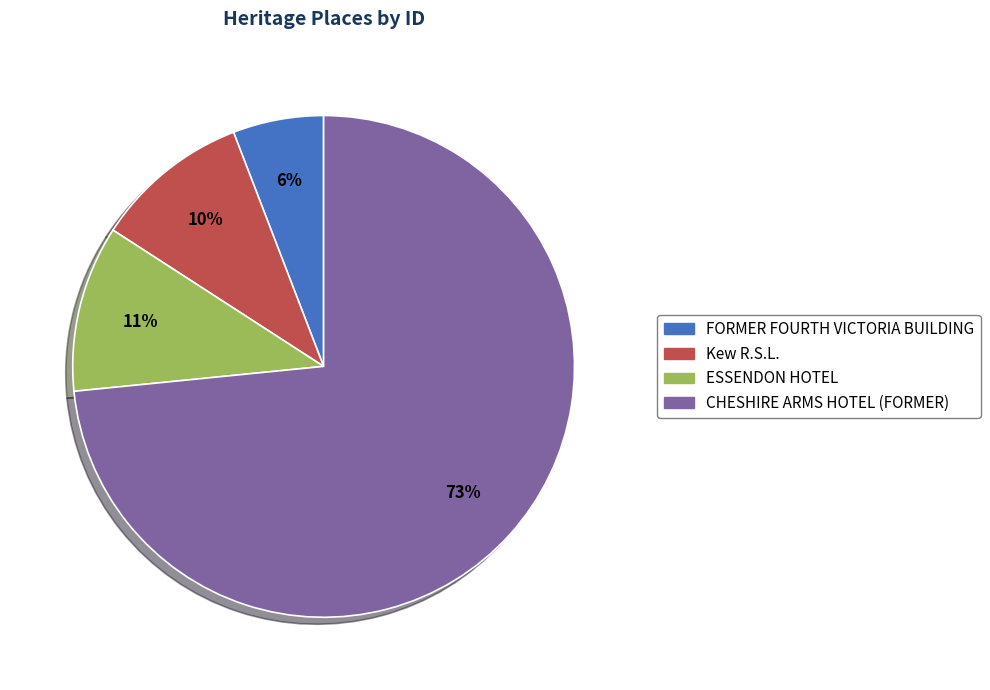

Count the number of slices in the pie.

4